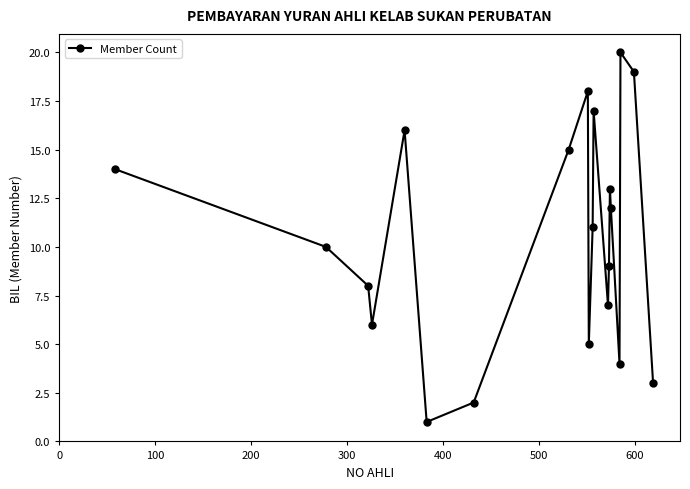

Reading left to right, transcribe all the data shown in this chart.

14	10	8	6	16	1	2	15	18	5	11	17	7	9	13	12	4	20	19	3